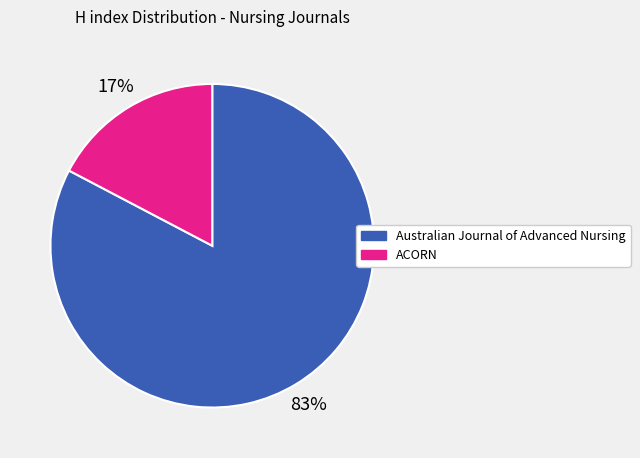

Count the number of slices in the pie.

2